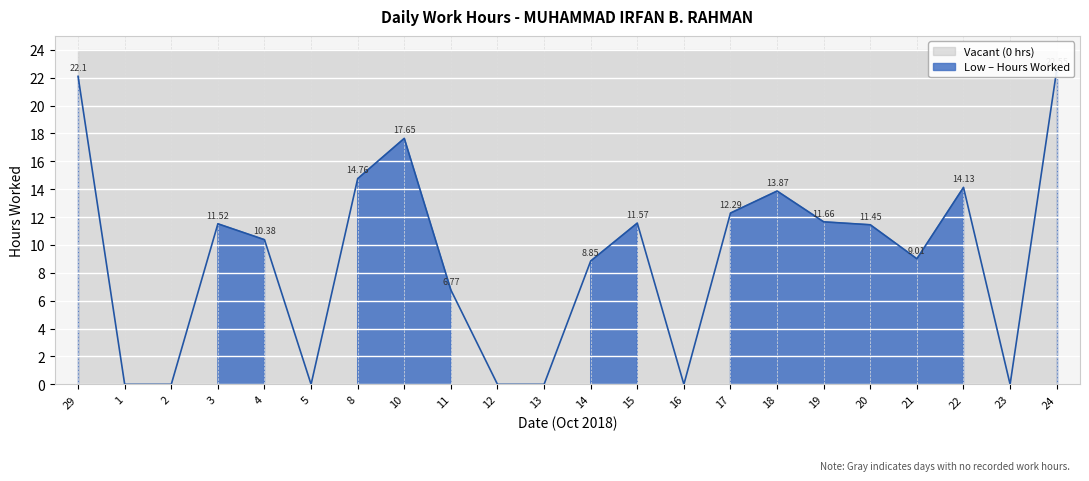

What is the average value?

9.0